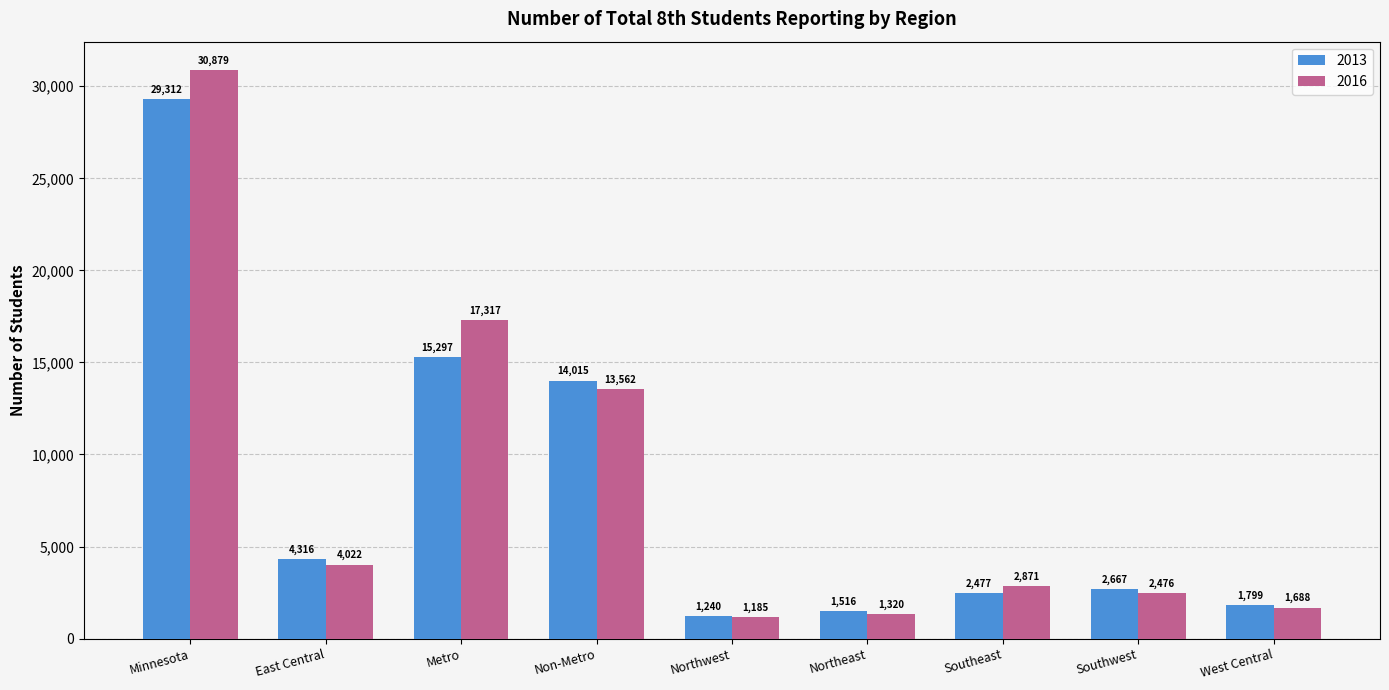

How many data points in 2013 are less than 2667?

4